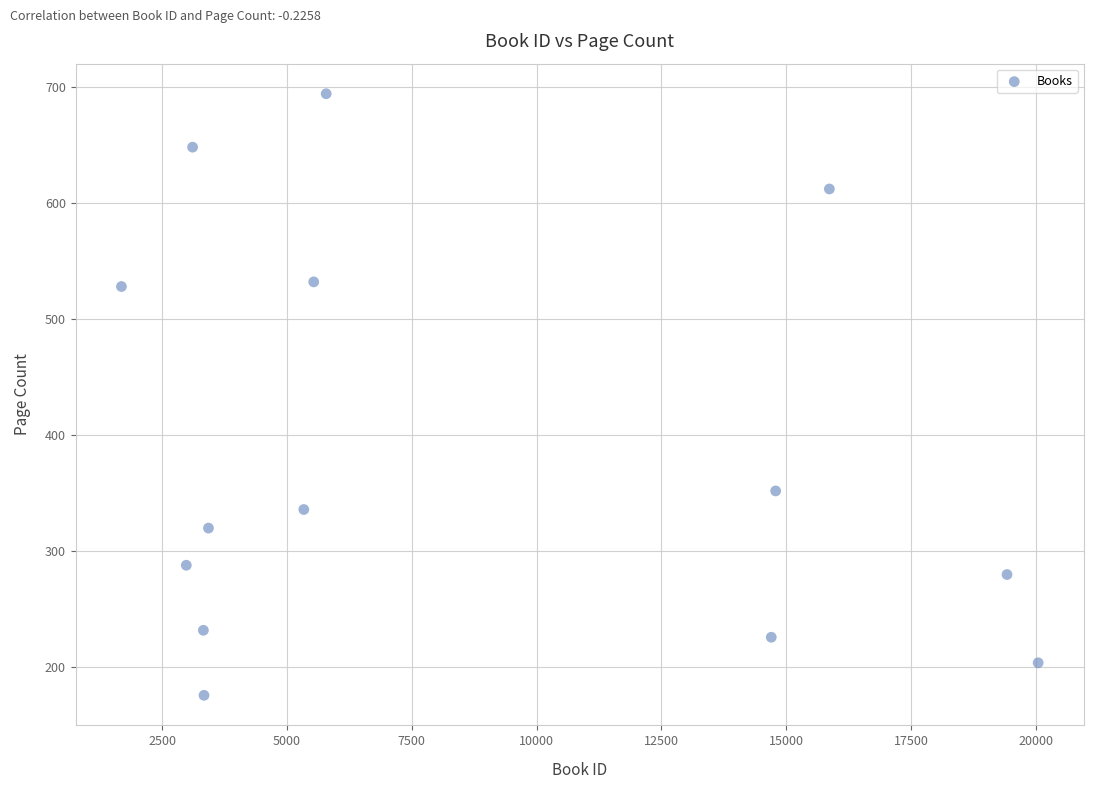

What Y value in the scatter plot is closest to 435?

352